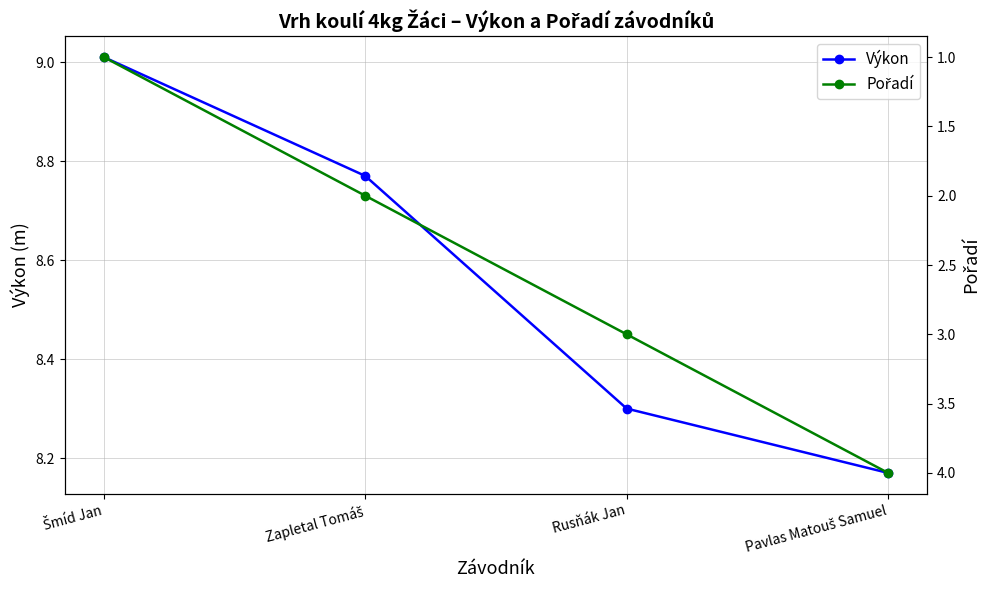

What are all the series names shown in the legend?

Výkon, Pořadí